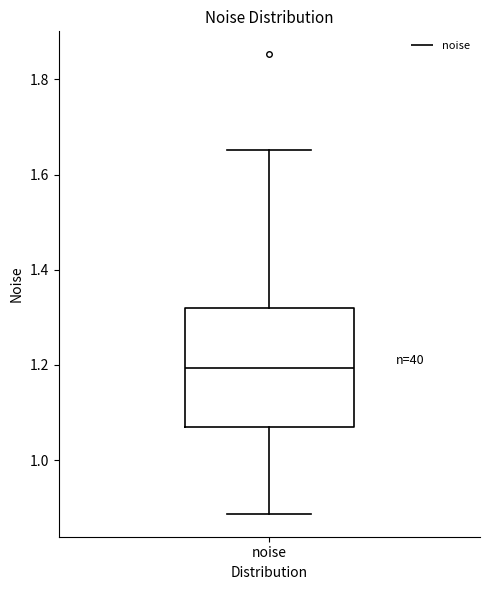

Transcribe this box plot: give where the median line is, the range the box spans, and where the two whiskers end, as read against the y-axis. The values are not printed on the chart, so give them approximately, as read against the axis.

median 1.20, box 1.06 to 1.32, whiskers 0.88 to 1.66